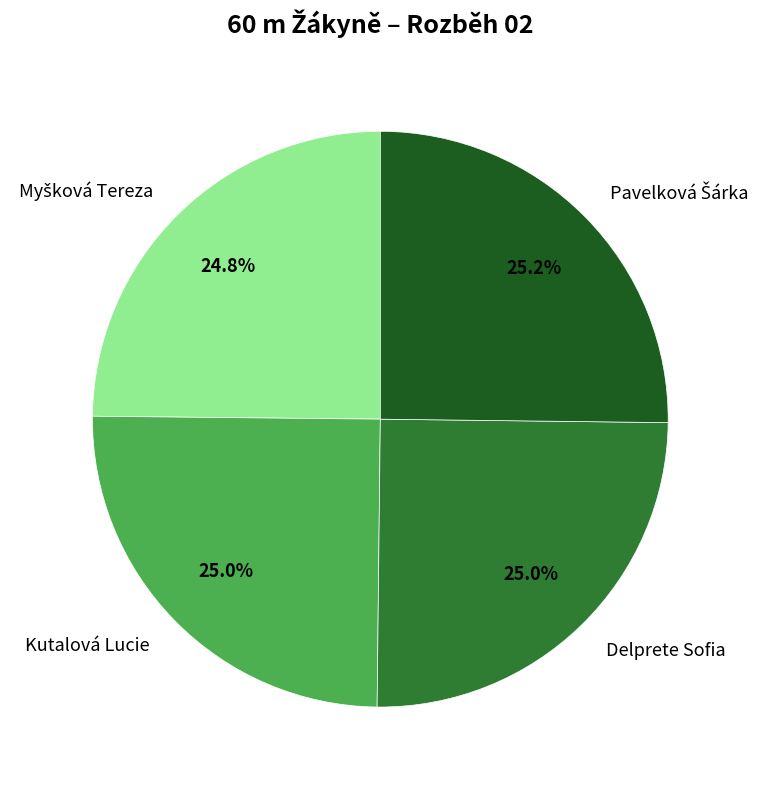

How much of the chart is everything except Kutalová Lucie?

75.0%